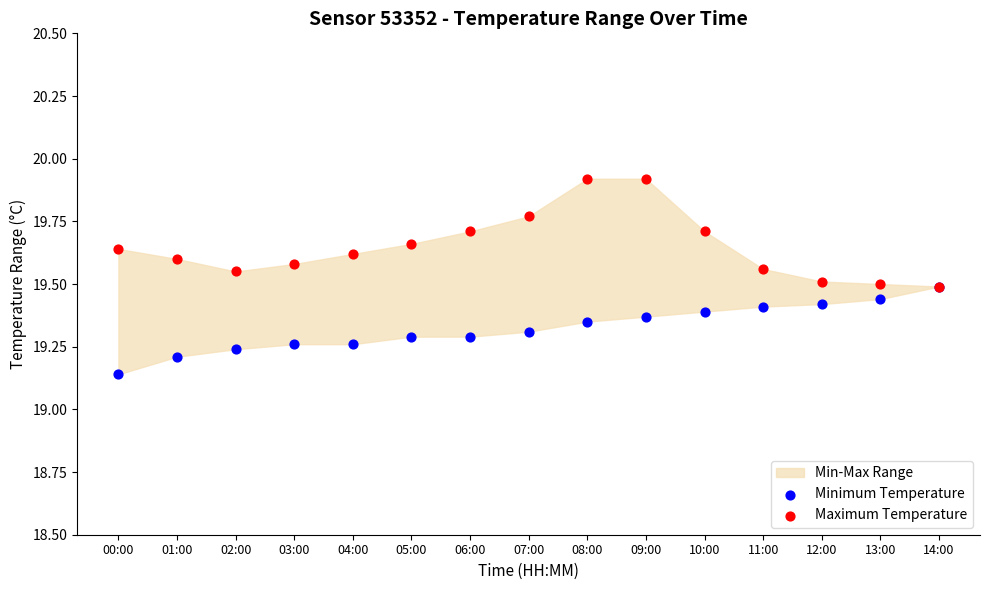

In the Maximum Temperature series, what Y value is closest to 19?

19.5